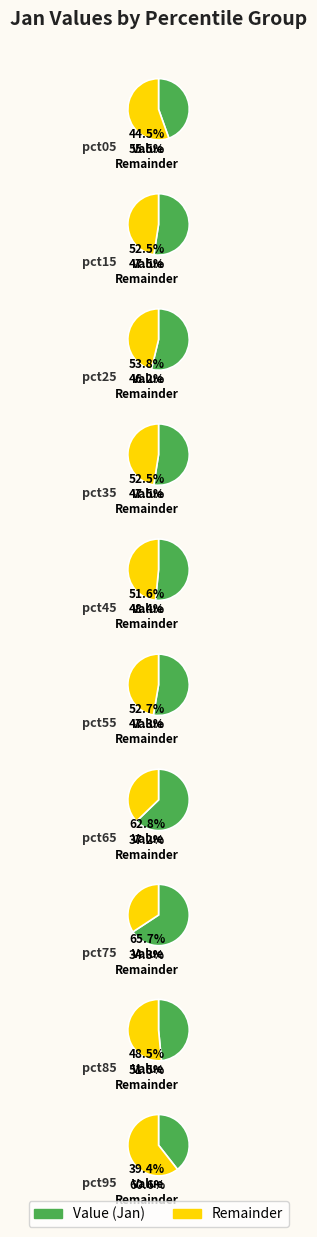

Which category has the smallest portion of the pie?

pct95